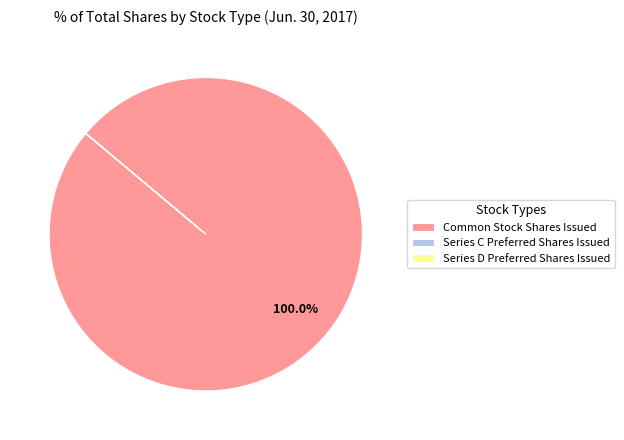

Does any single category account for the majority?

Yes